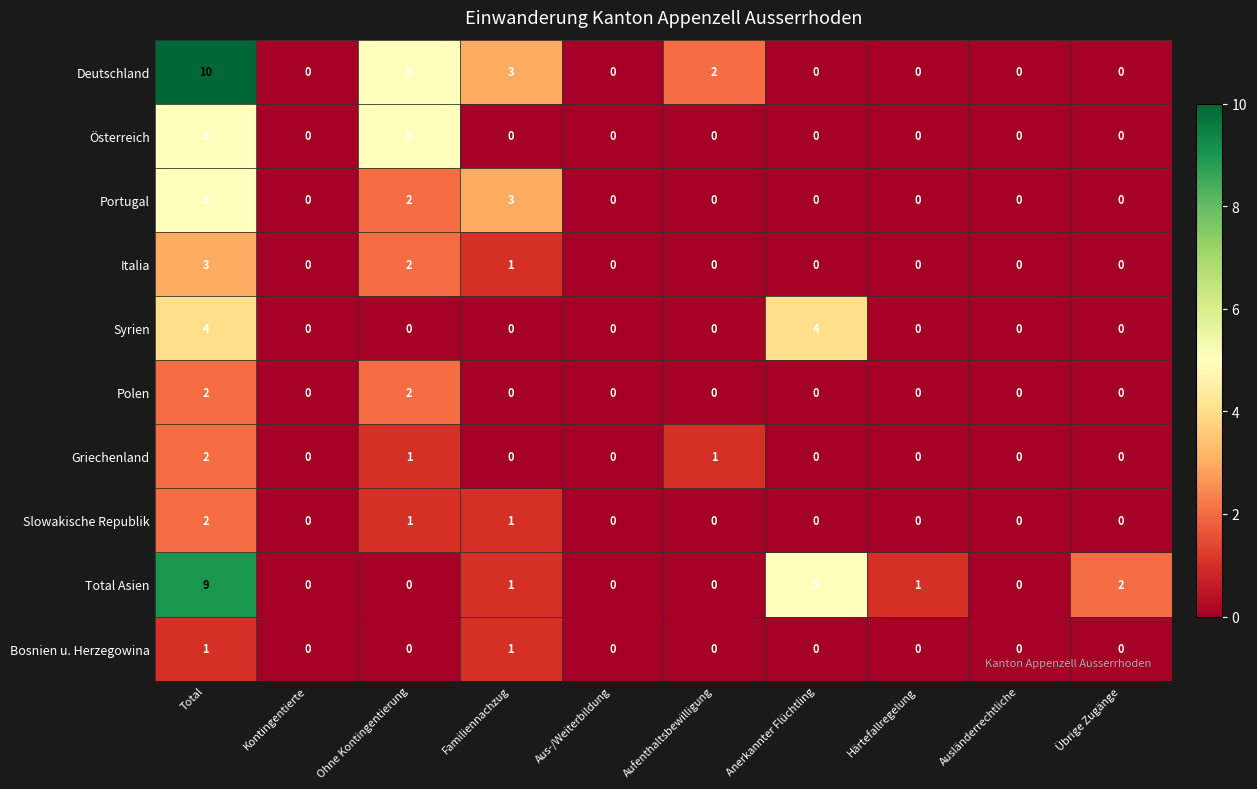

The Portugal series shows 0 at Ausländerrechtliche. True or false?

True